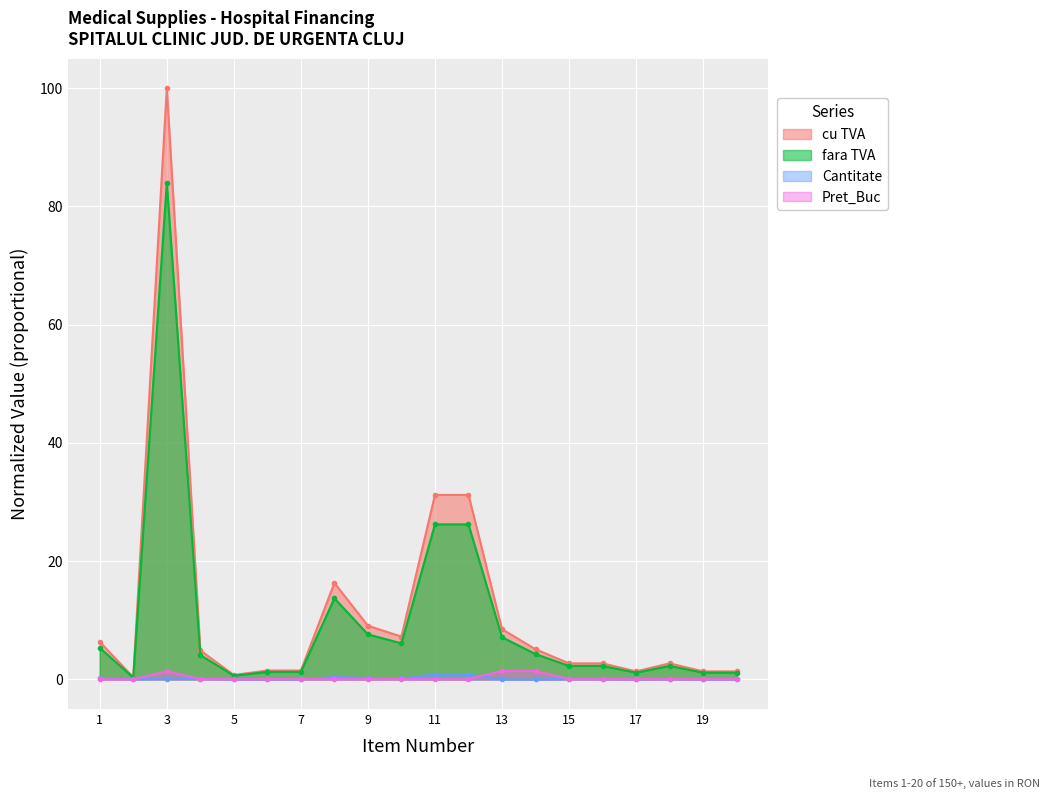

Reading right to left, transcribe all the data shown in this chart.

cu TVA: 1.4	1.4	2.7	1.4	2.7	2.7	5.1	8.5	31.2	31.2	7.3	9.1	16.3	1.5	1.5	0.8	4.9	100.0	0.4	6.3
fara TVA: 1.1	1.1	2.3	1.1	2.3	2.3	4.3	7.1	26.2	26.2	6.1	7.6	13.7	1.3	1.3	0.6	4.1	84.0	0.3	5.3
Cantitate: 0.0	0.0	0.1	0.0	0.1	0.1	0.0	0.0	0.8	0.8	0.2	0.2	0.4	0.0	0.0	0.0	0.1	0.1	0.0	0.2
Pret_Buc: 0.1	0.1	0.1	0.1	0.1	0.1	1.4	1.4	0.1	0.1	0.1	0.1	0.1	0.1	0.1	0.1	0.1	1.4	0.0	0.1